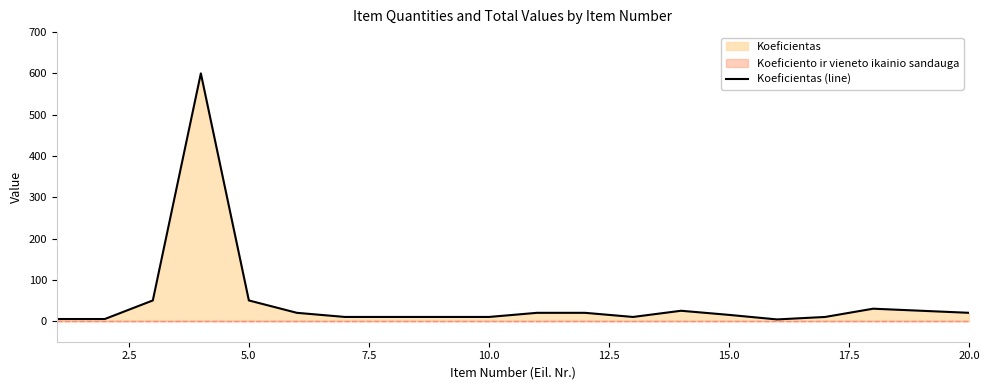

Does the chart have visible grid lines?

No